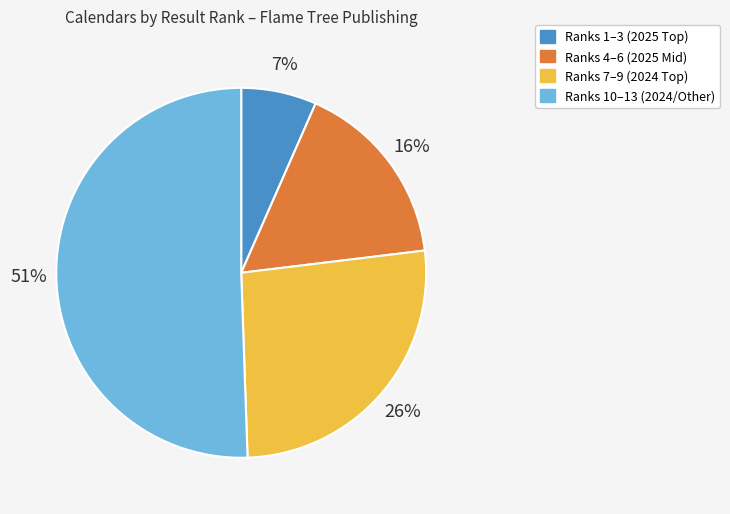

To the nearest percent, what is the average slice percentage?

25%